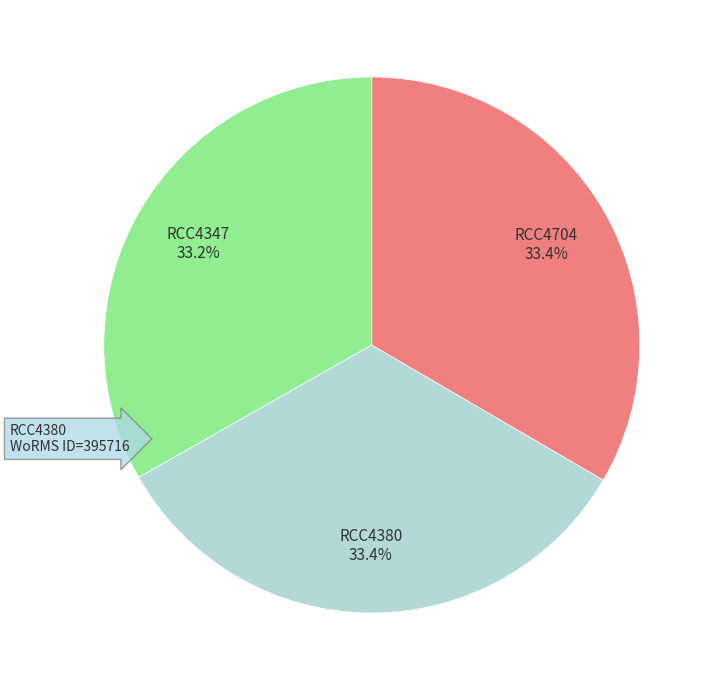

Approximately how many times larger is the value at RCC4704 compared to RCC4380?

1.0